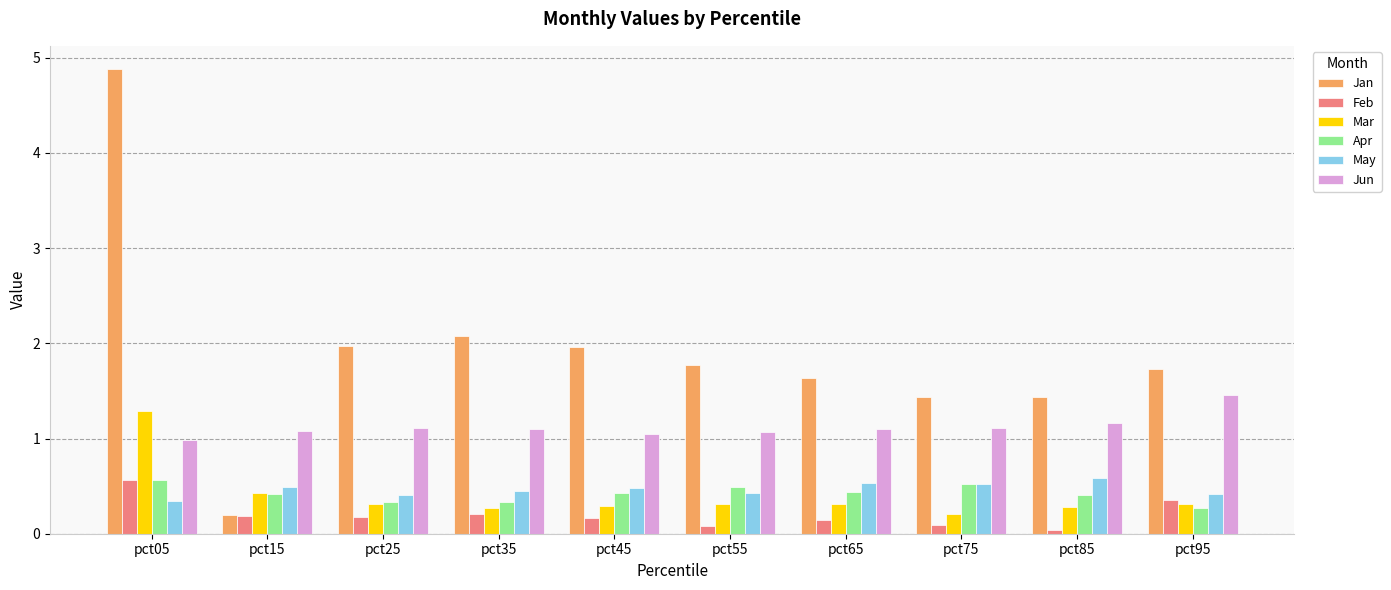

Is it true that May equals 0.4 at pct25?

True